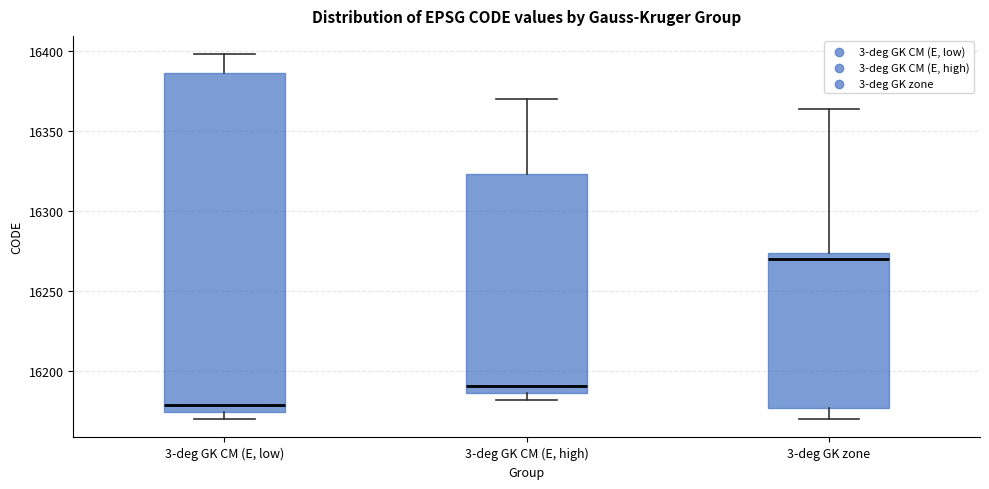

Which box has the highest median line?

3-deg GK zone